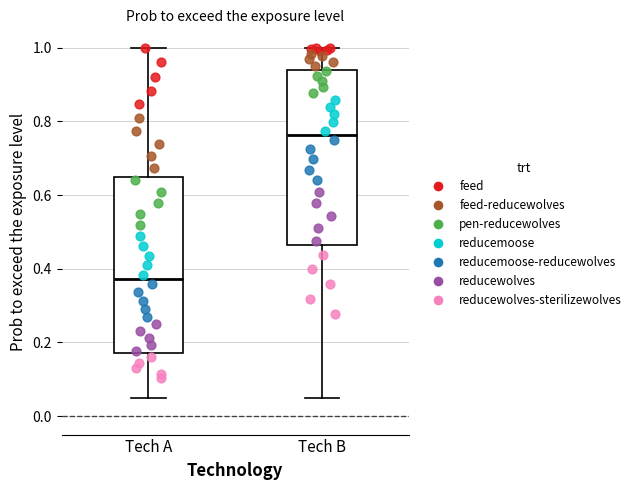

Which box's median line is the lowest?

Tech A